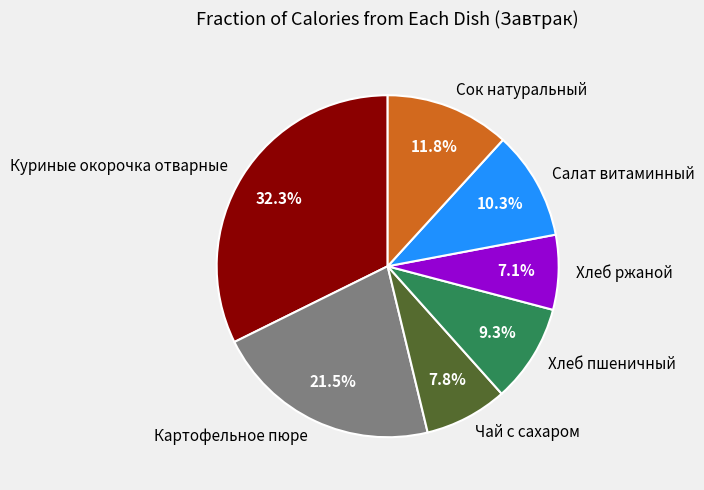

How many segments does this pie chart have?

7